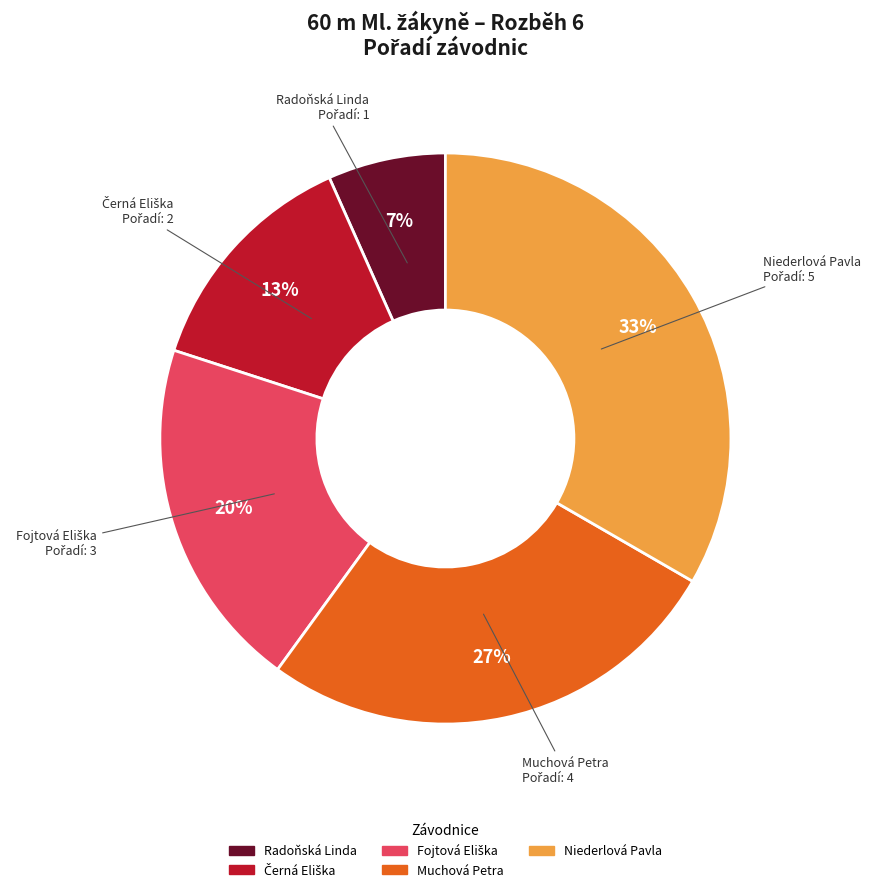

Count the number of slices in the pie.

5